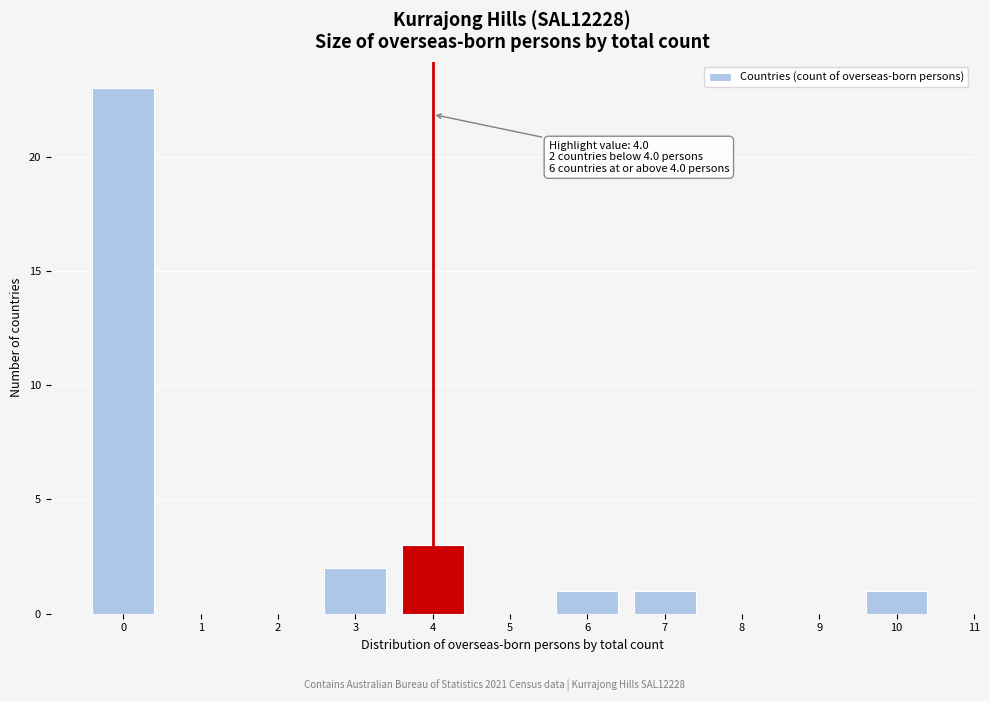

Over which range of the x-axis is the bar tallest?

-0.5 to 0.5